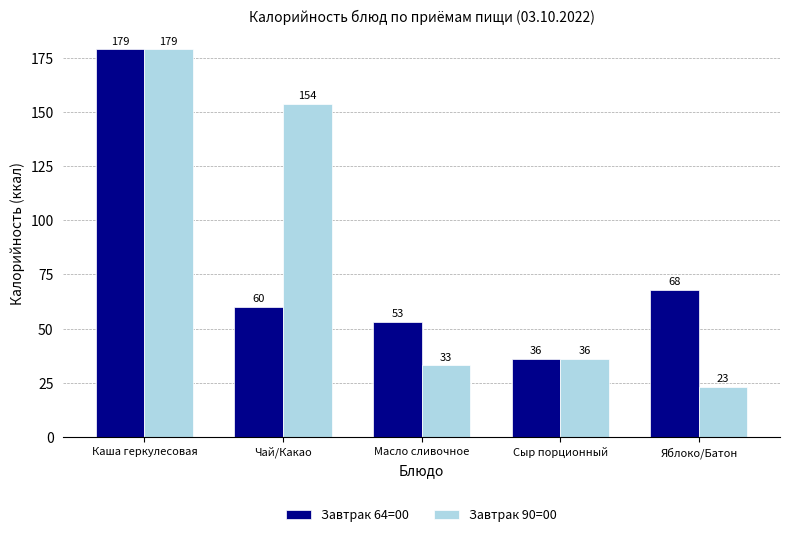

List the series in order of their overall mean, highest first.

Завтрак 90=00, Завтрак 64=00